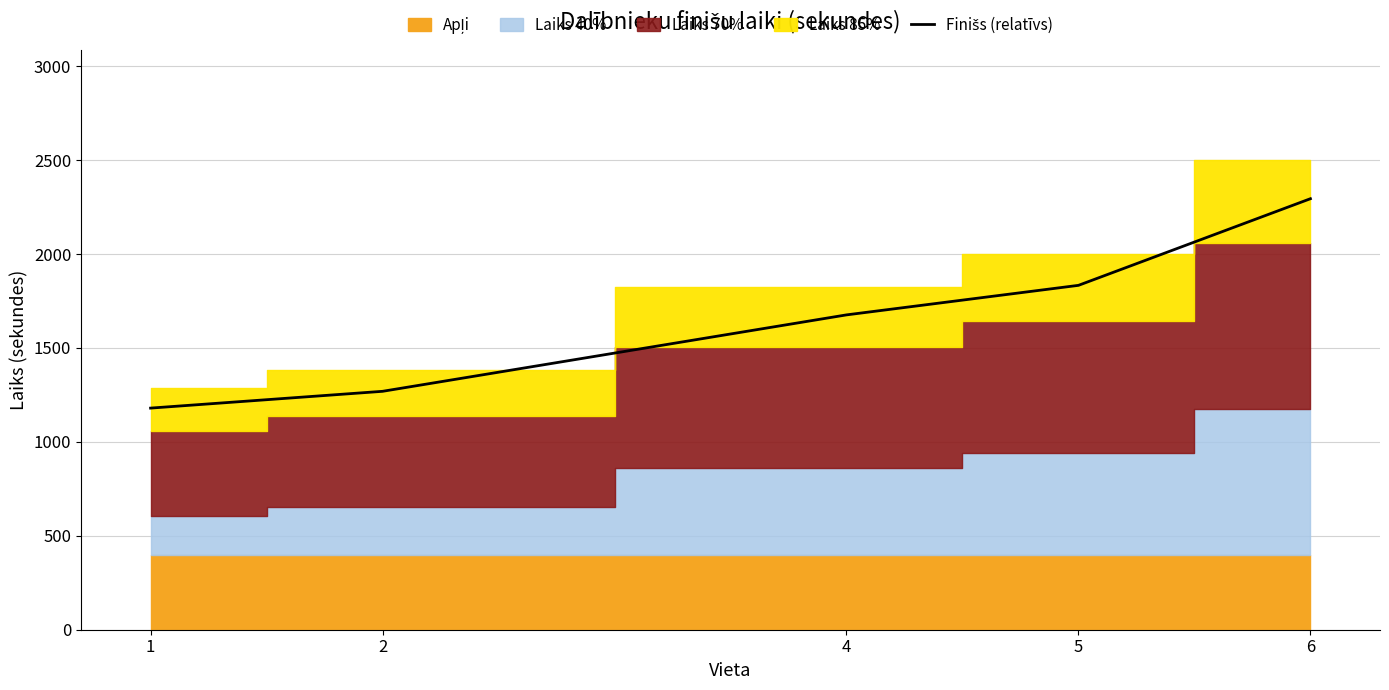

Reading left to right, list all the values displayed in this chart.

1179.9	1269.3	1676.2	1833.5	2294.7